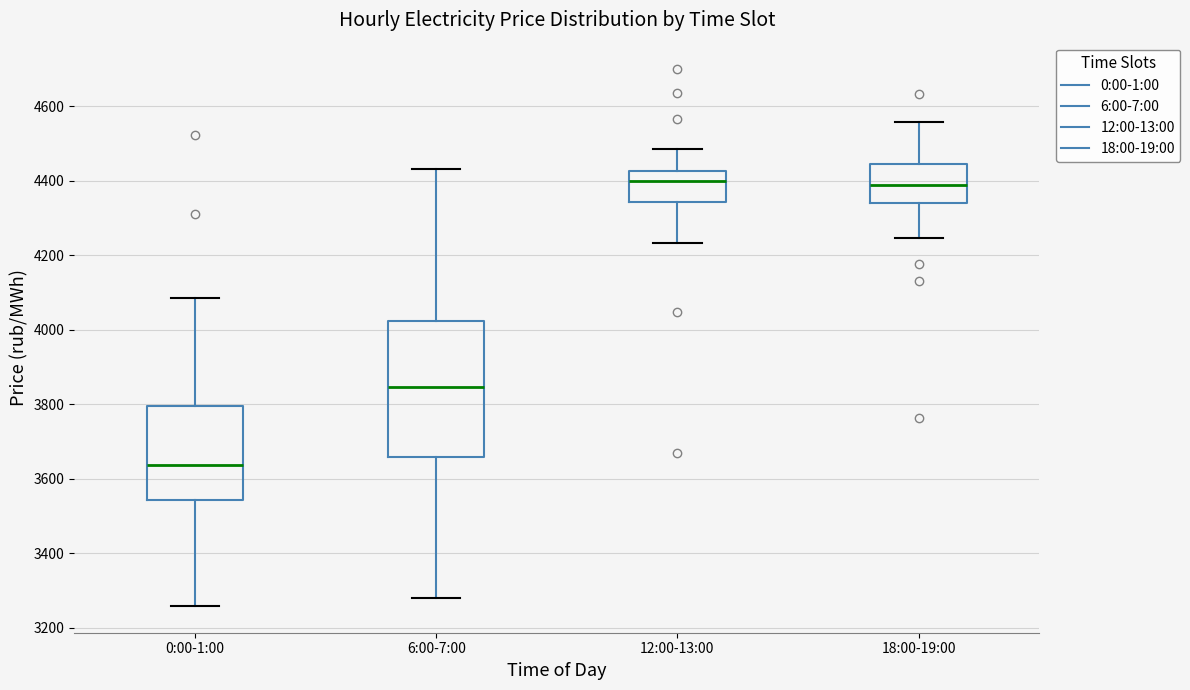

Reading left to right, transcribe this box plot: for each box, give where its median line is, the range the box spans, and where its two whiskers end, as read against the y-axis. The values are not printed on the chart, so give them approximately, as read against the axis.

0:00-1:00: median 3640, box 3540 to 3800, whiskers 3260 to 4080
6:00-7:00: median 3840, box 3660 to 4020, whiskers 3280 to 4440
12:00-13:00: median 4400, box 4340 to 4420, whiskers 4240 to 4480
18:00-19:00: median 4380, box 4340 to 4440, whiskers 4240 to 4560